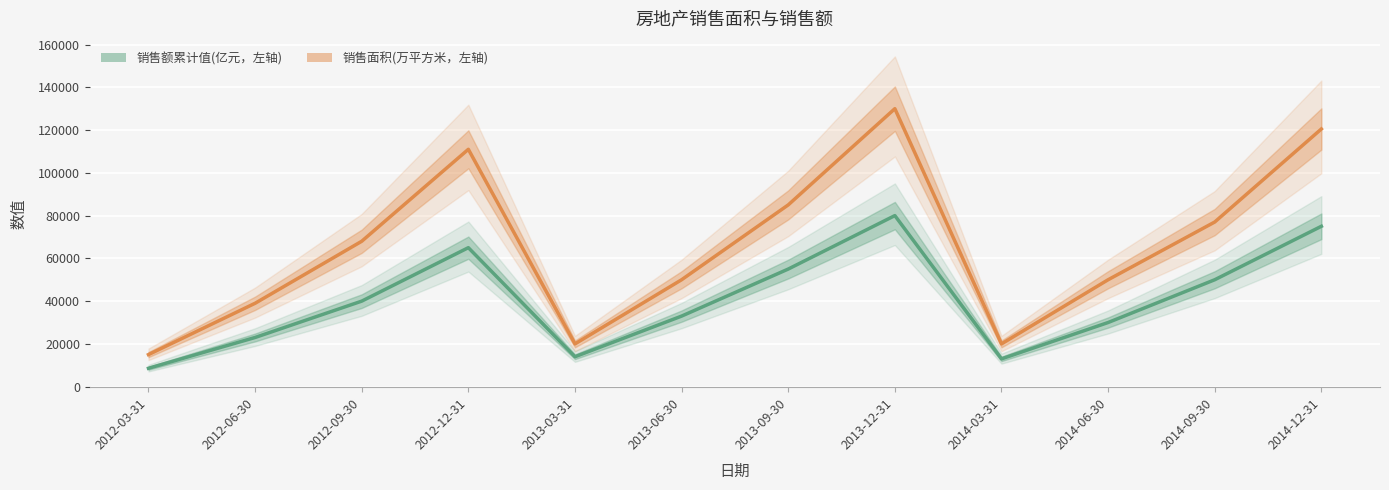

True or false: 销售额累计值(亿元，左轴) has a value of 13000 at 2014-03-31.

True